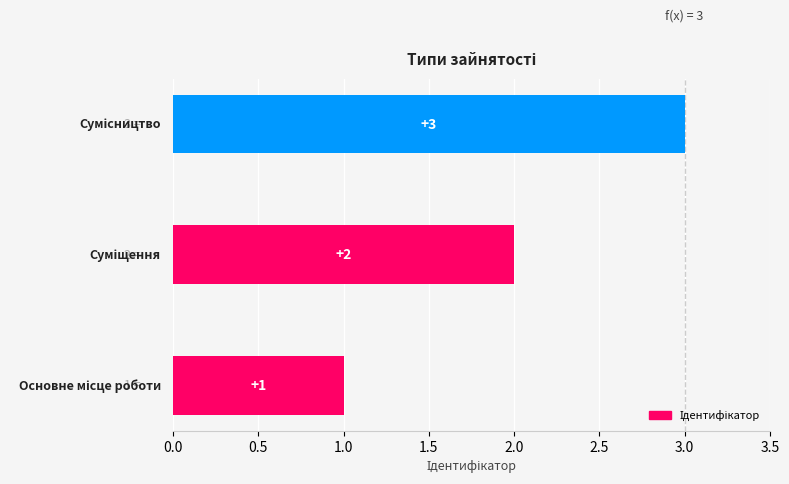

Count the values in the range 1 to 3.

3